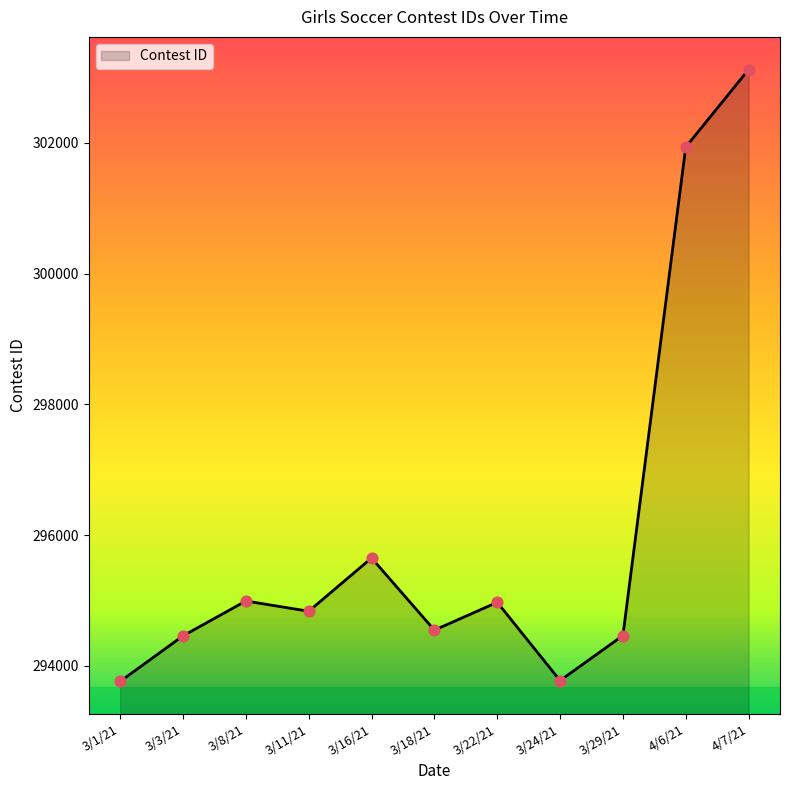

Which has a higher value, 4/6/21 or 3/18/21?

4/6/21